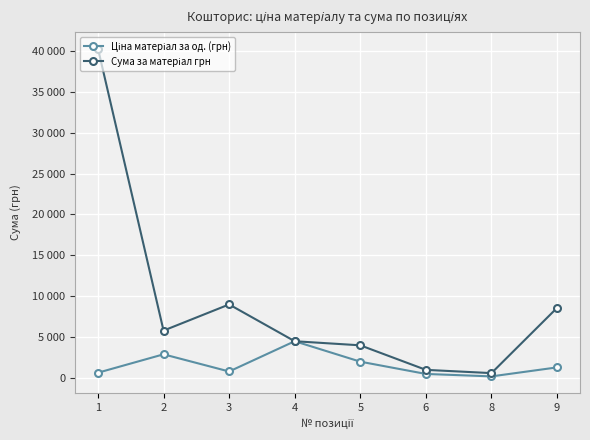

Where is the first local minimum for Ціна матеріал за од. (грн)?

3